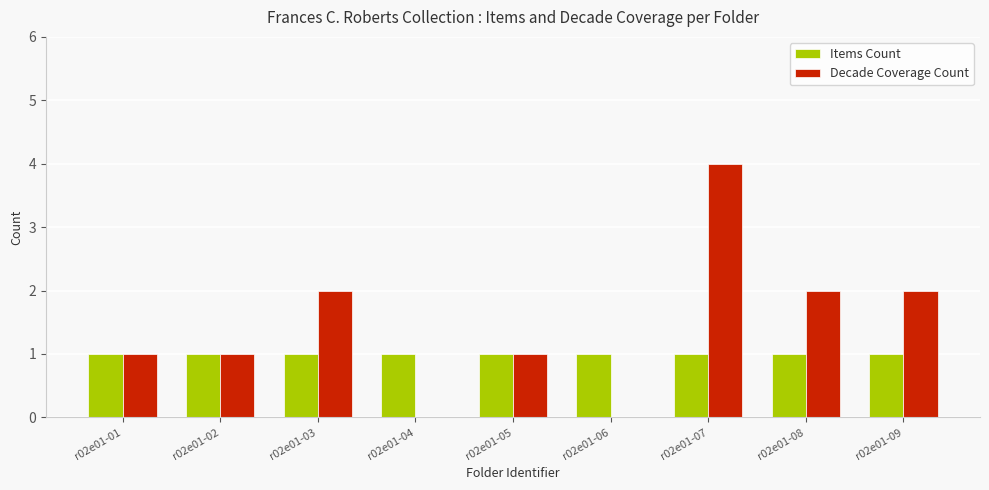

Between r02e01-02 and r02e01-04, which series saw the biggest shift?

Decade Coverage Count